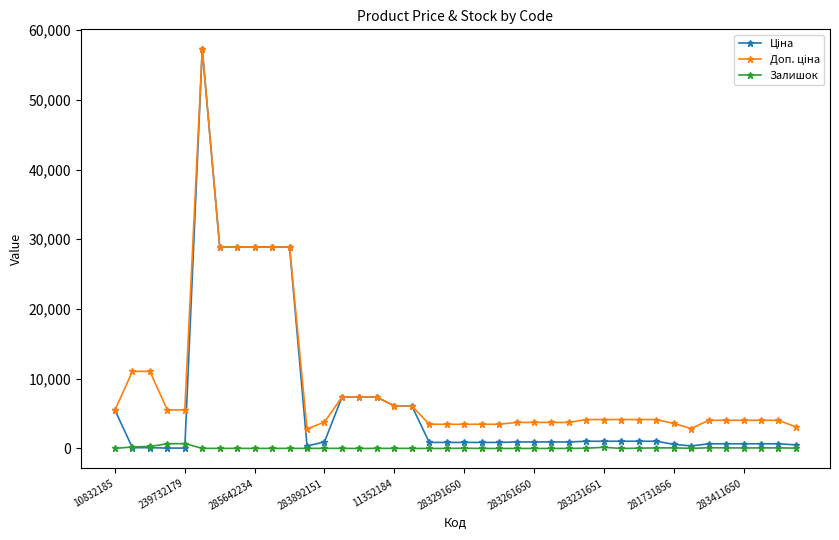

Does the chart display data point markers on the line(s)?

Yes